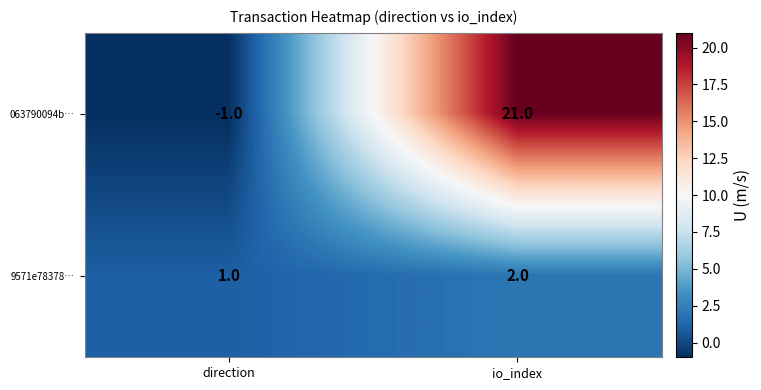

What is the difference between the highest and lowest values at io_index?

19